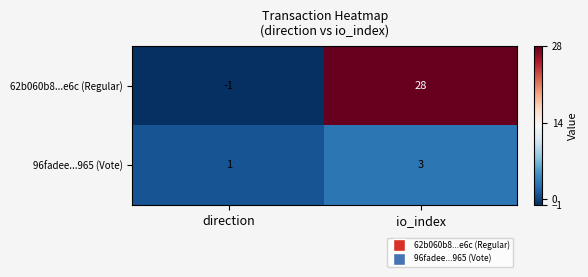

What is the sum of all 96fadee...965 (Vote) values?

4